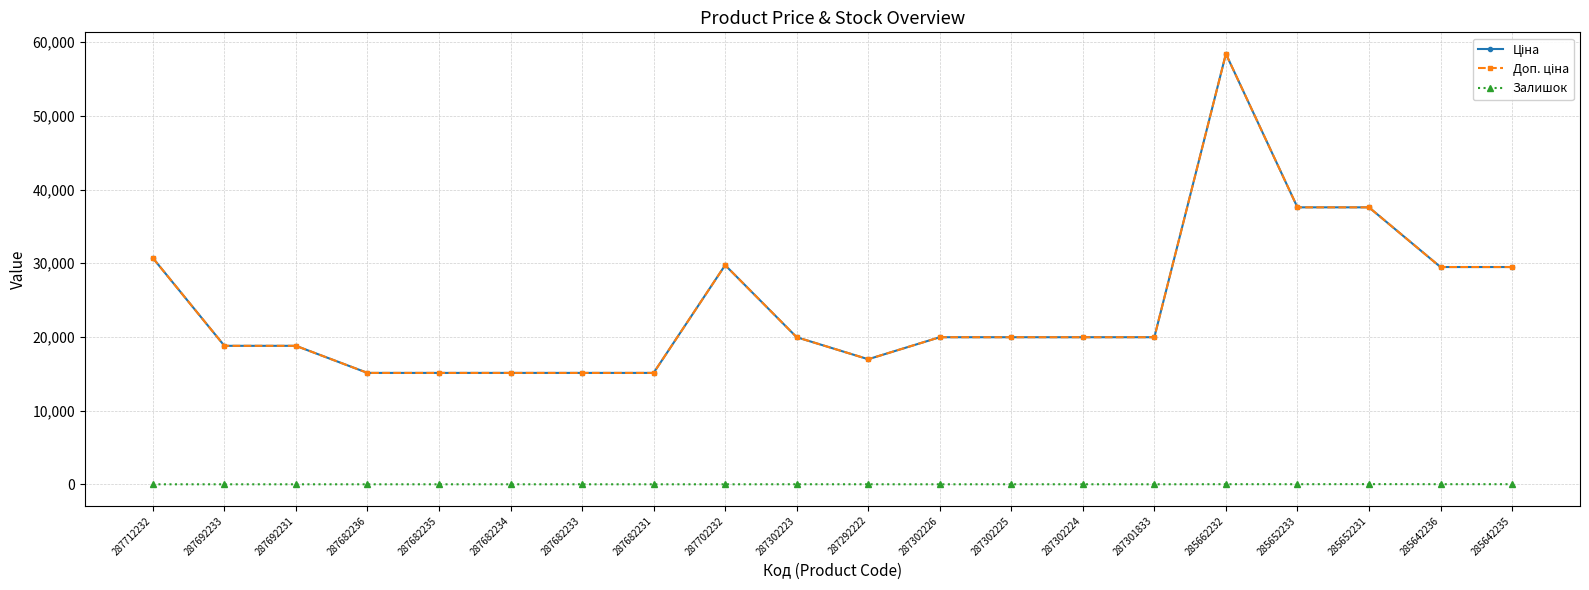

What is the maximum value for Залишок?

23.0